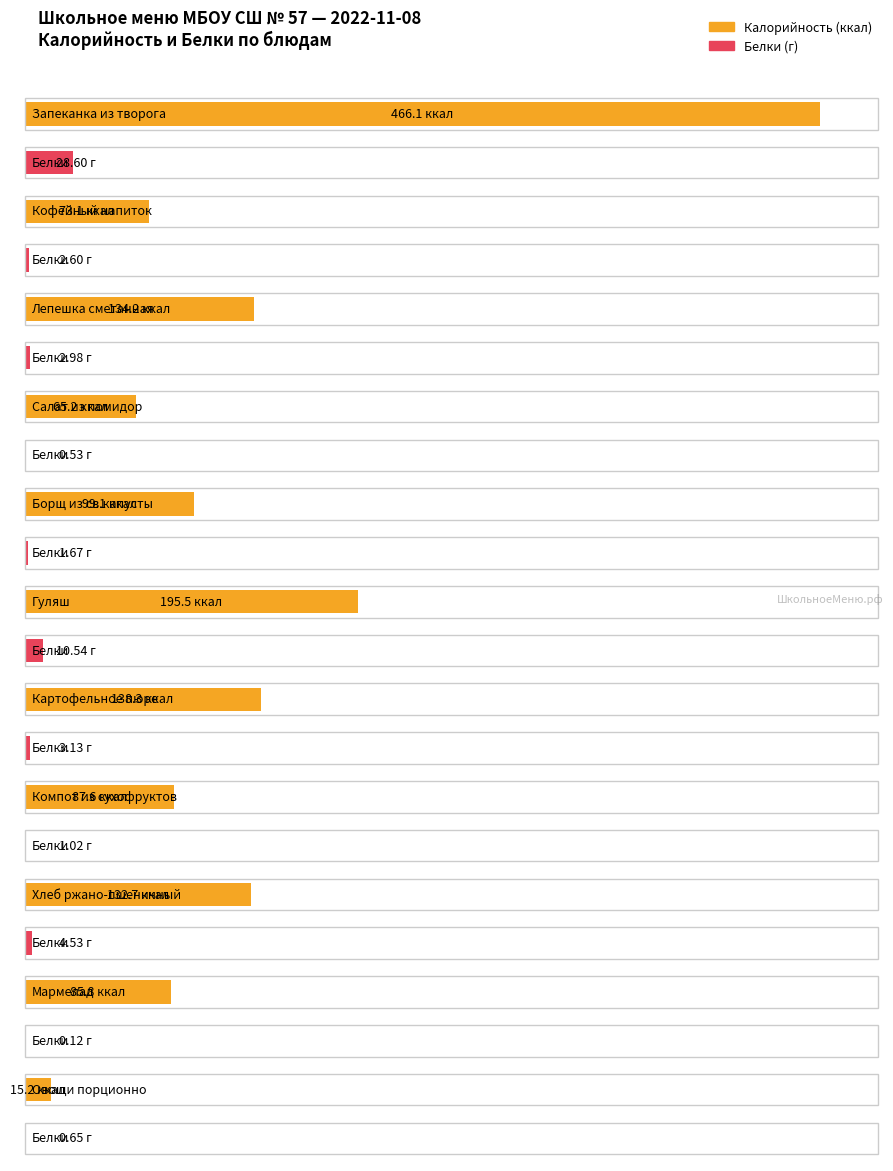

Which series has the largest total across all categories?

Калорийность